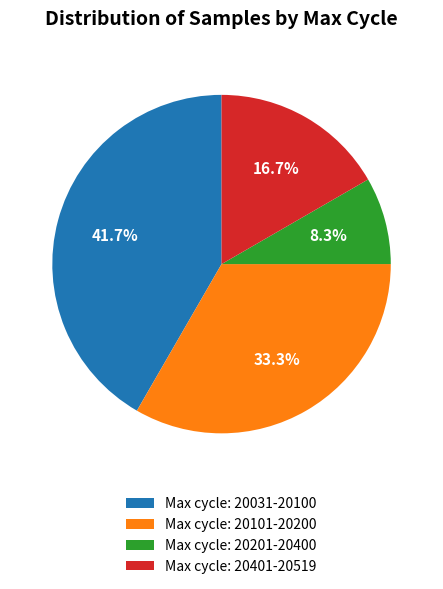

How many segments does this pie chart have?

4